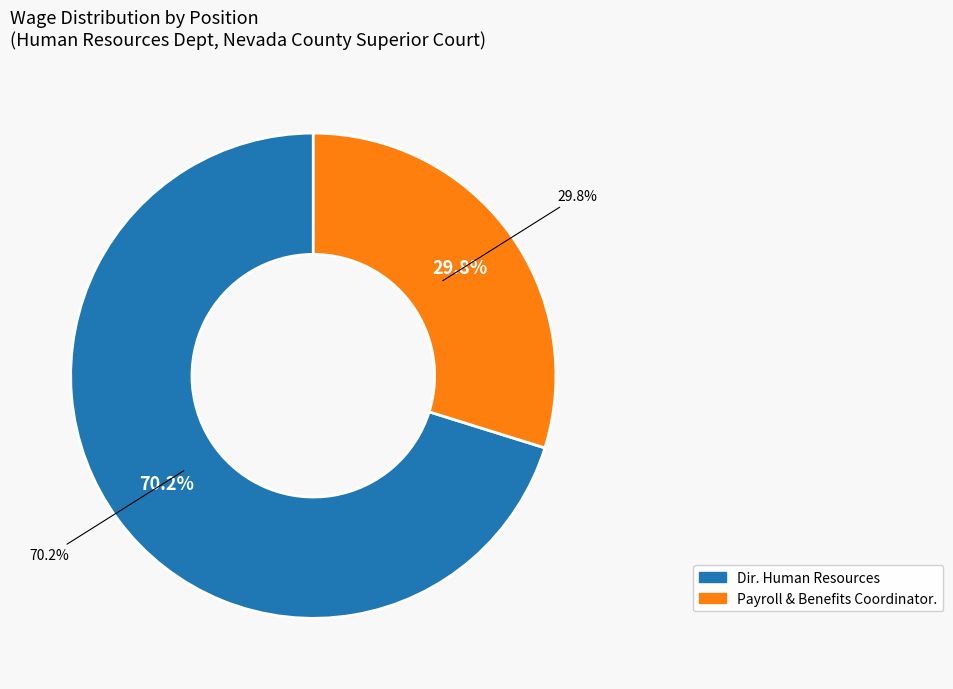

Does any single category account for the majority?

Yes